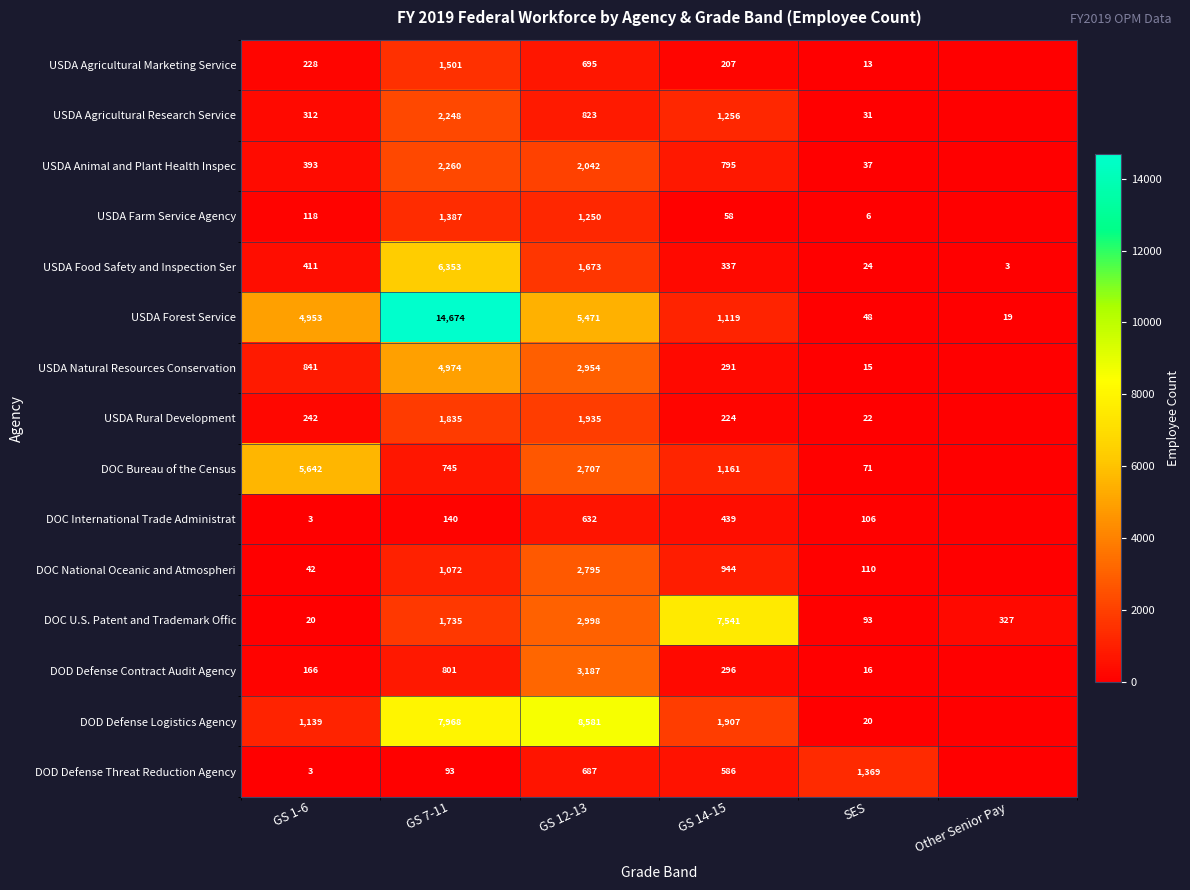

Between GS 7-11 and GS 14-15, which series saw the biggest shift?

USDA Forest Service